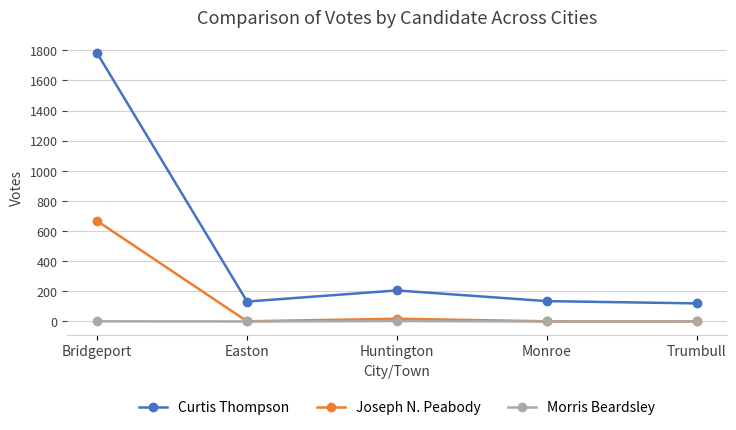

What is the maximum value for Curtis Thompson?

1780